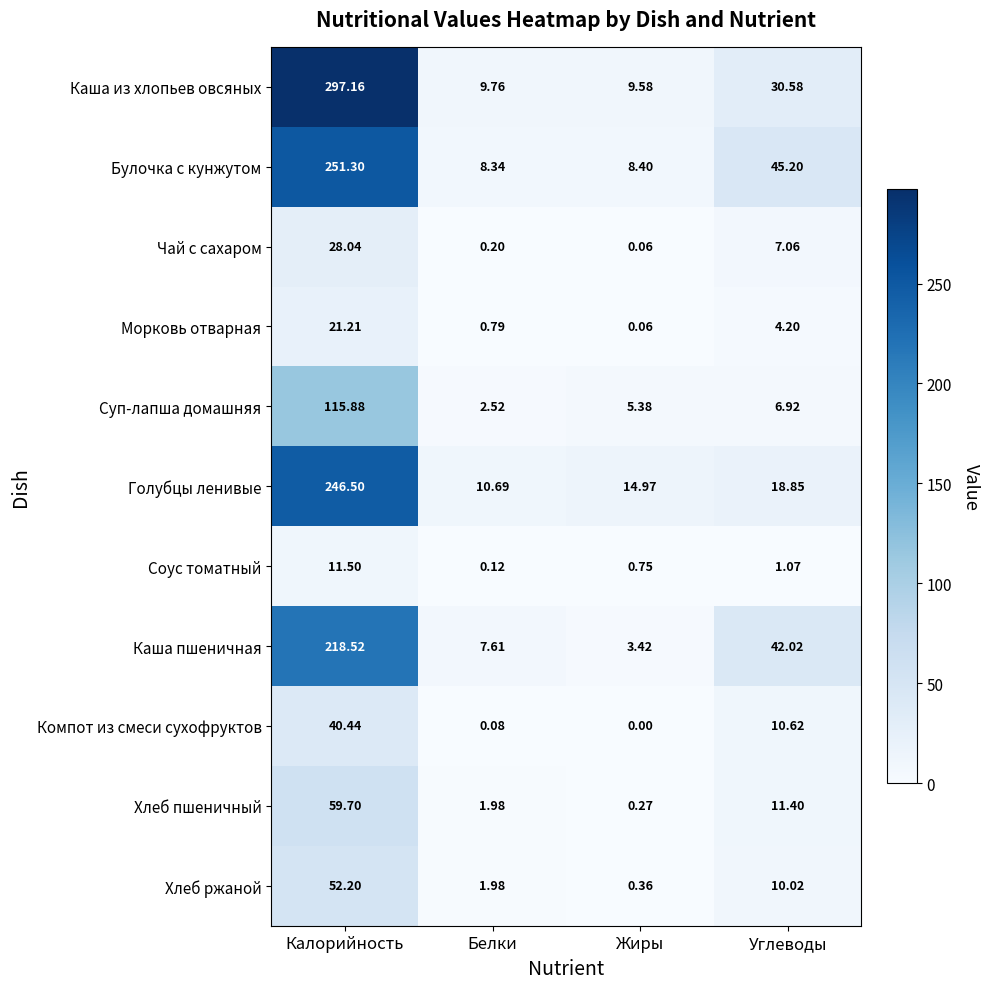

Which series changed the most between Белки and Жиры?

Голубцы ленивые